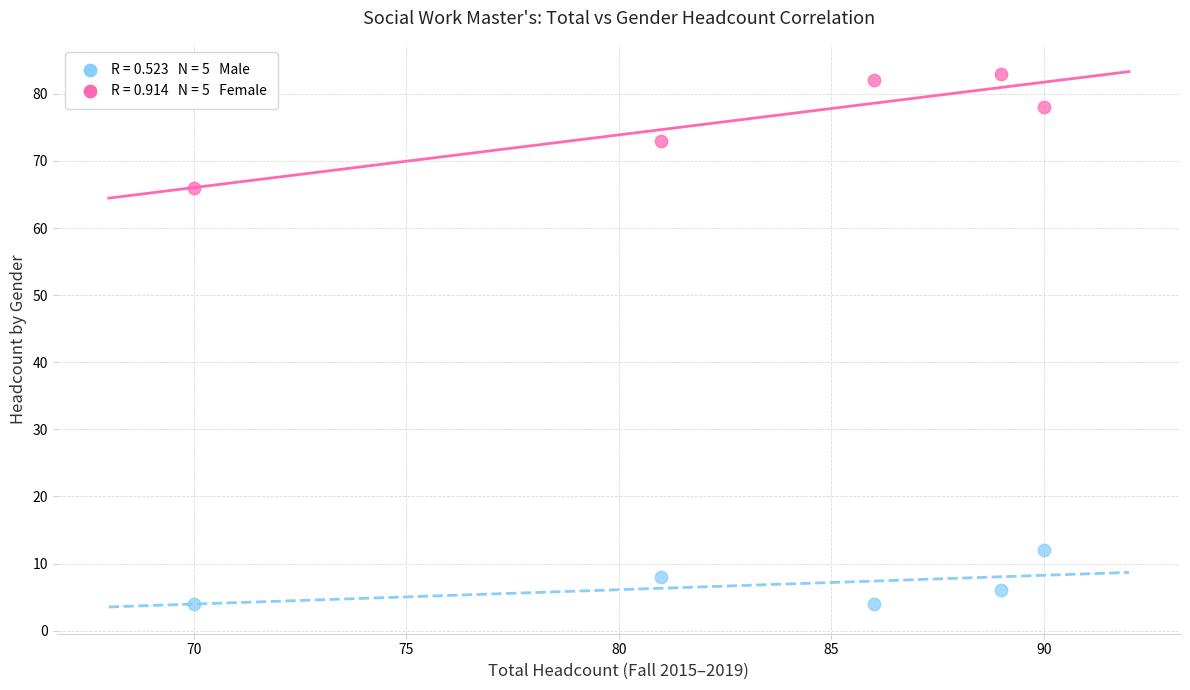

Across all data points, what is the average Y value?

42